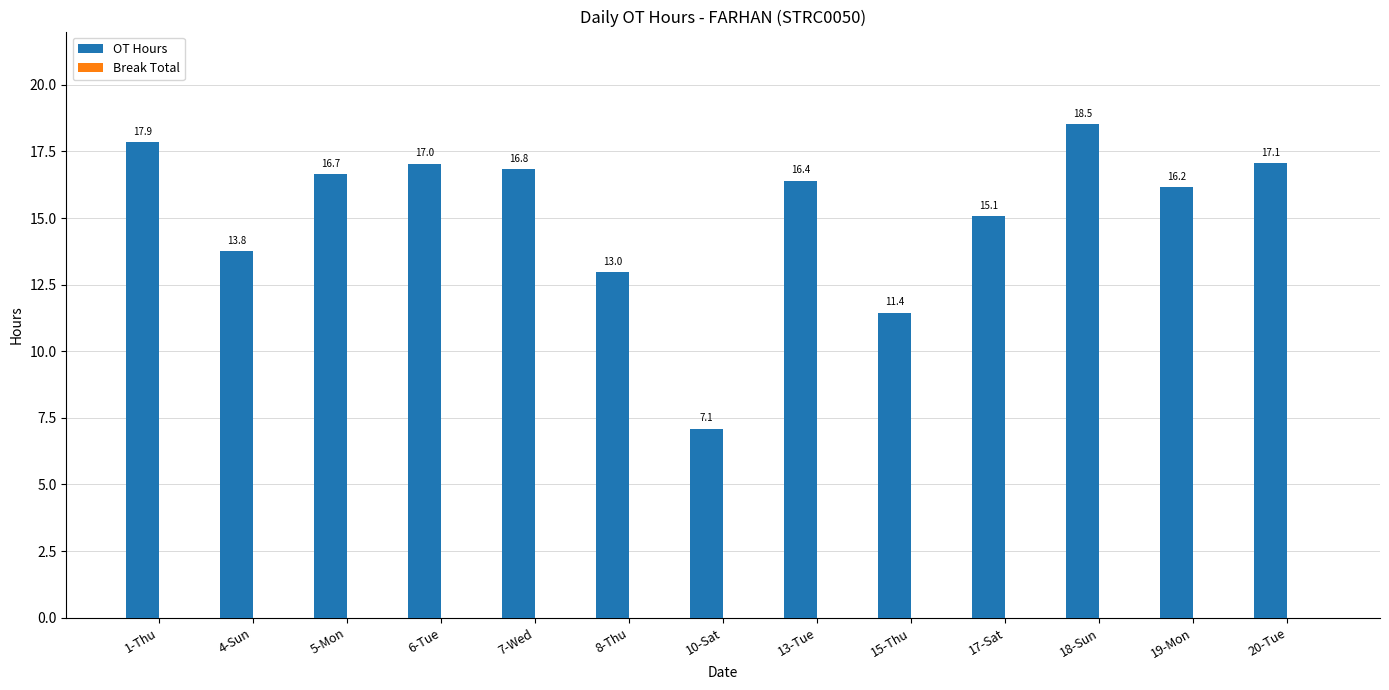

Is it true that the value at 13-Tue is 16.4?

True